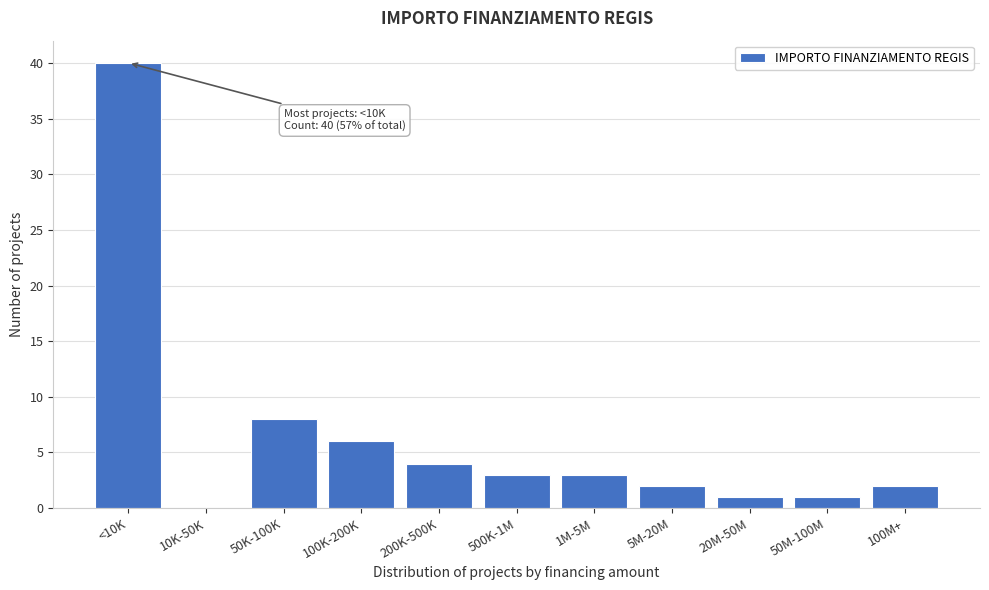

Reading left to right, list all the values displayed in this chart.

<10K=40	10K-50K=0	50K-100K=8	100K-200K=6	200K-500K=4	500K-1M=3	1M-5M=3	5M-20M=2	20M-50M=1	50M-100M=1	100M+=2